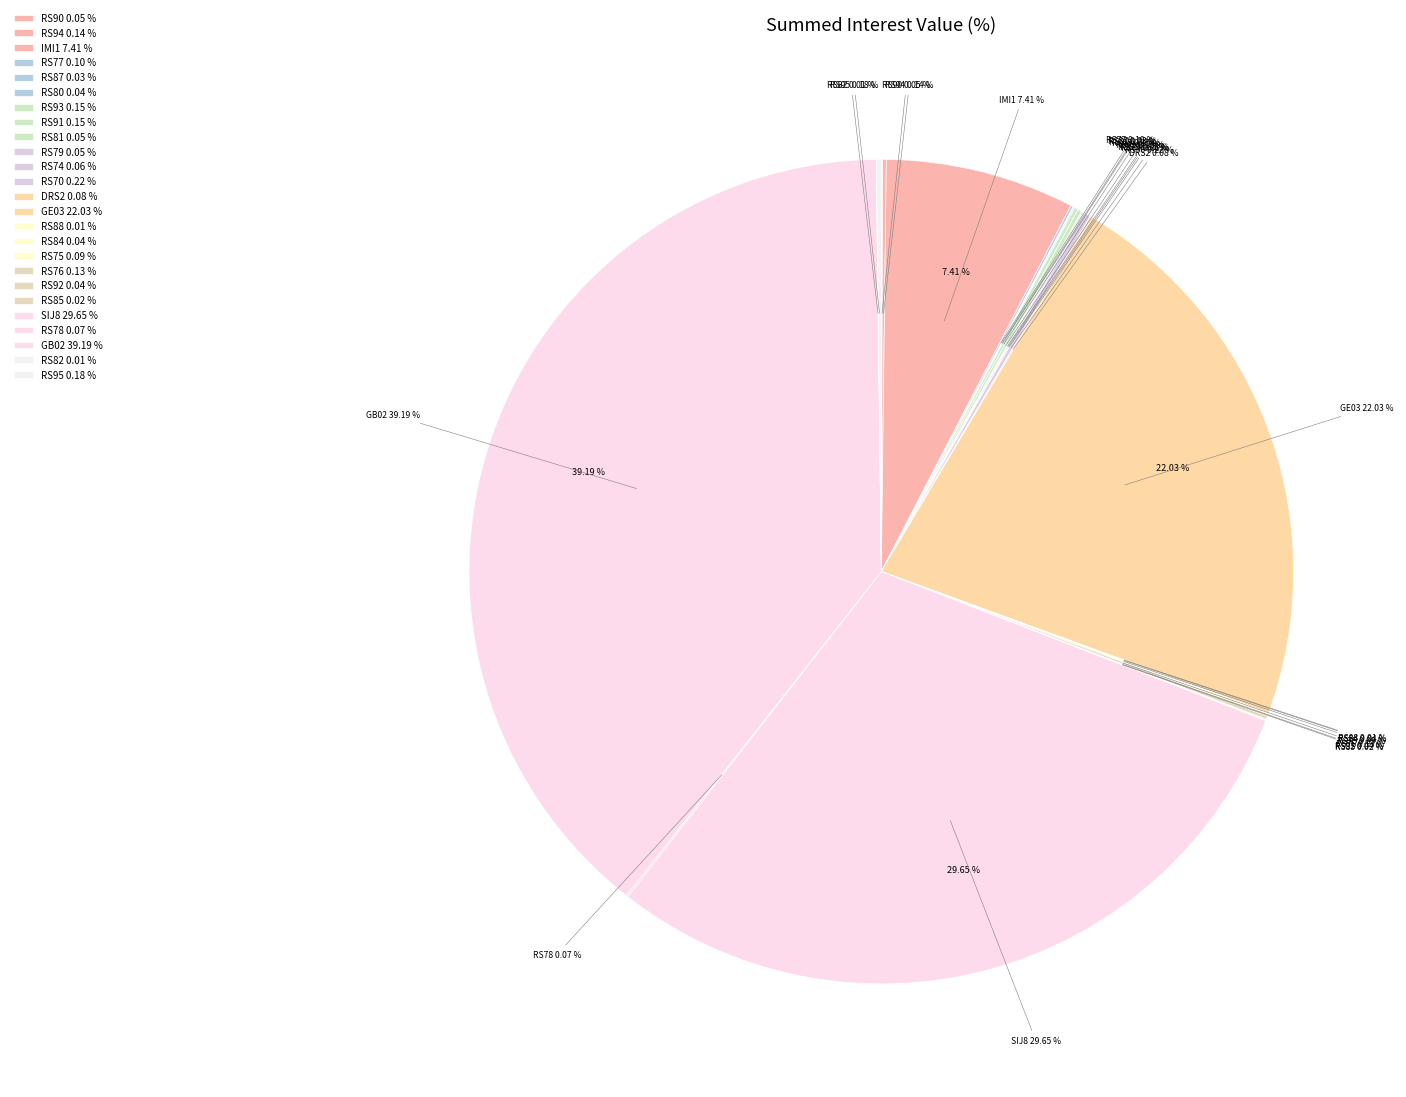

Is the sum of RS81 and RS75 greater than half?

No